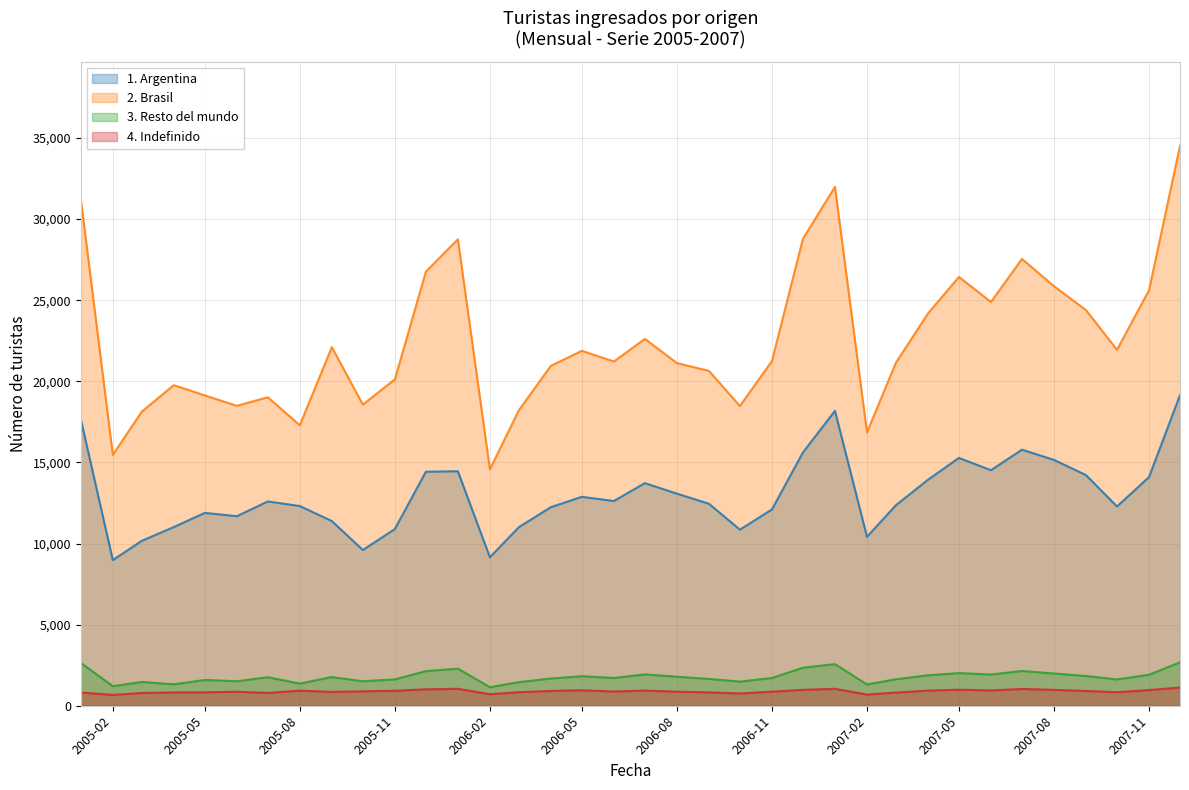

True or false: 1. Argentina and 4. Indefinido cross at least once.

False